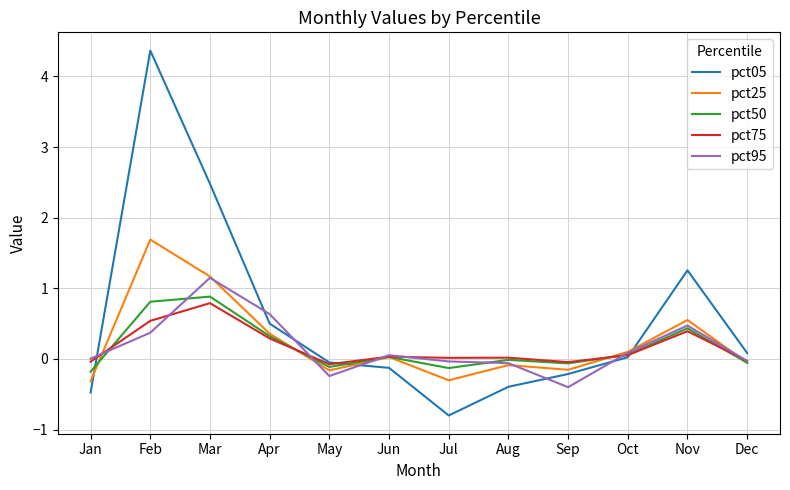

Which series has the largest total across all categories?

pct05